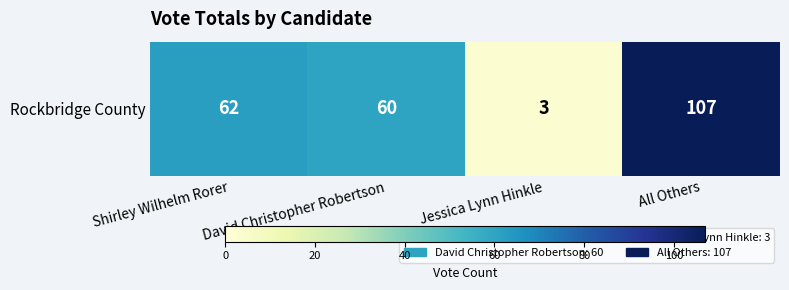

What is the difference between the maximum and minimum values?

104